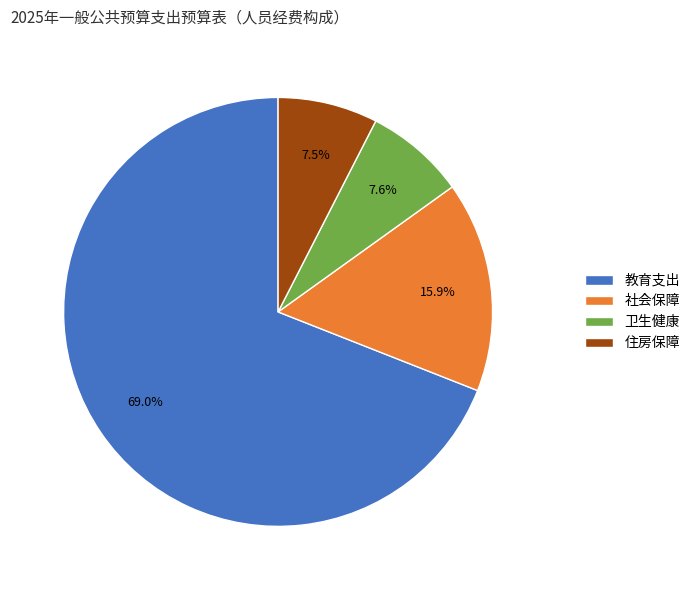

Is the sum of 住房保障 and 社会保障 greater than half?

No